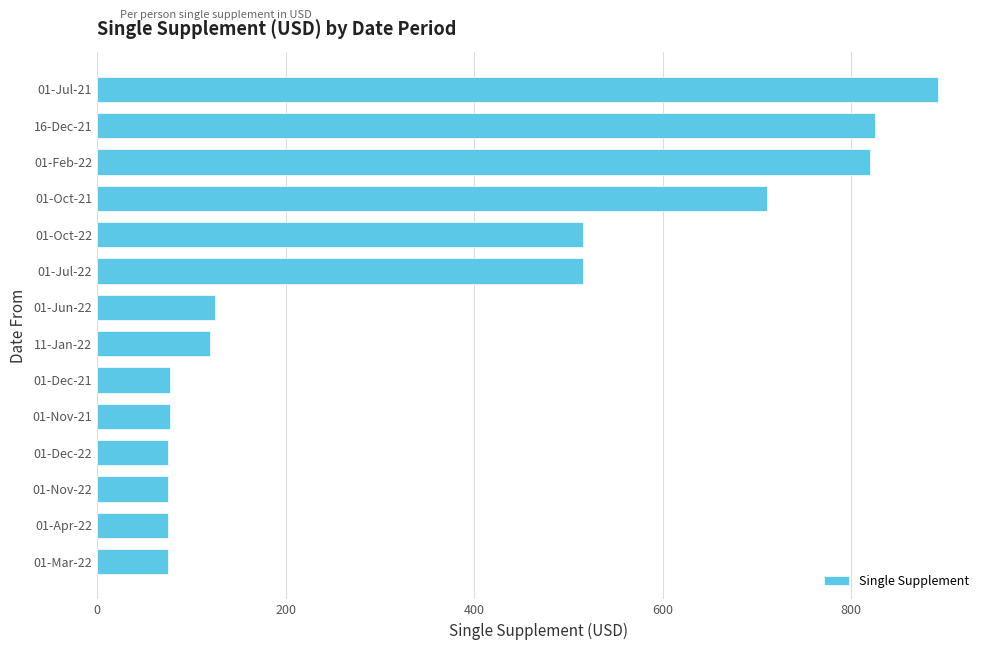

What is the smallest value displayed?

75